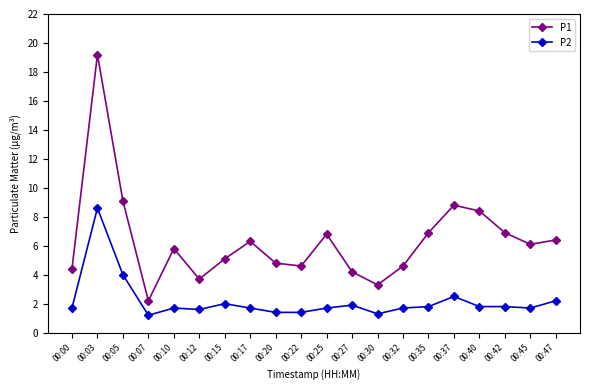

Does the chart display data point markers on the line(s)?

Yes